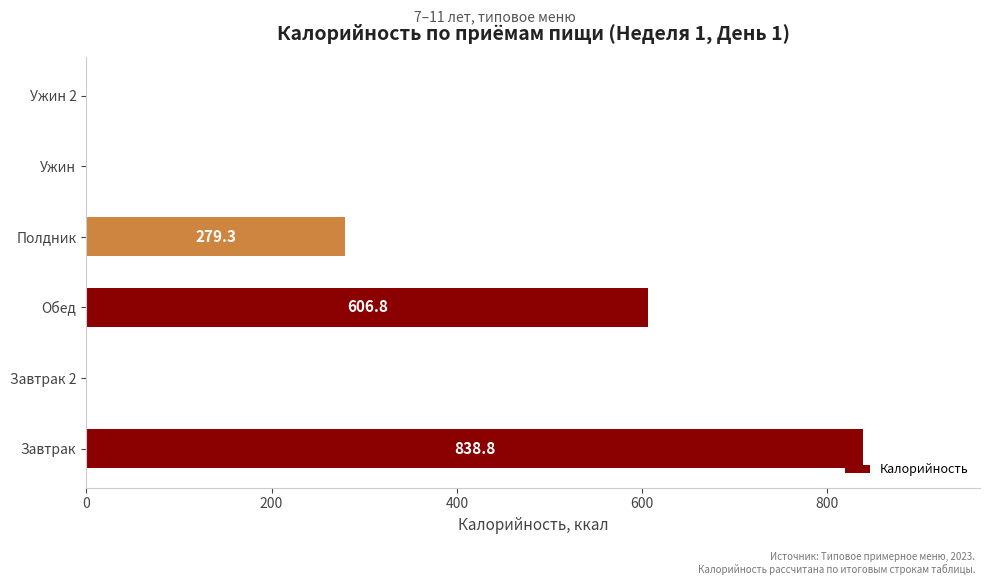

At which label is the value closest to 419?

Полдник